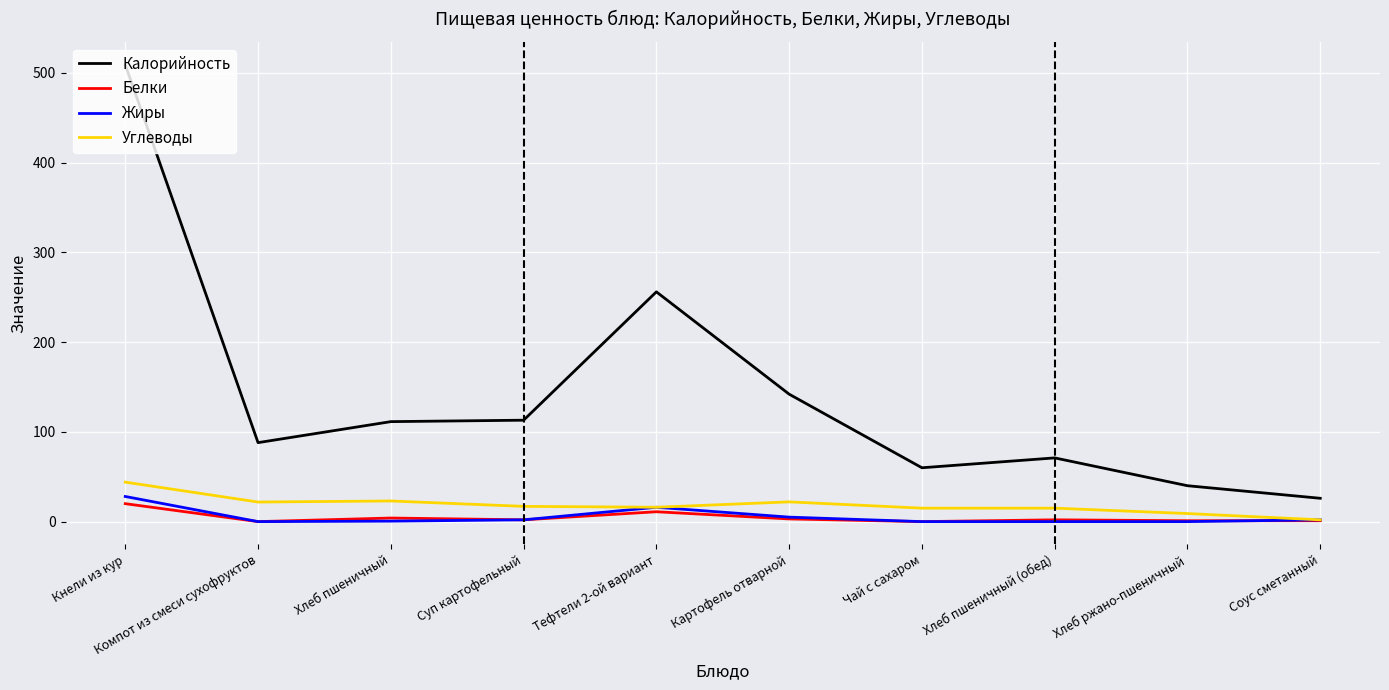

Is the value of Углеводы at Тефтели 2-ой вариант greater than the value of Калорийность at Хлеб пшеничный?

No